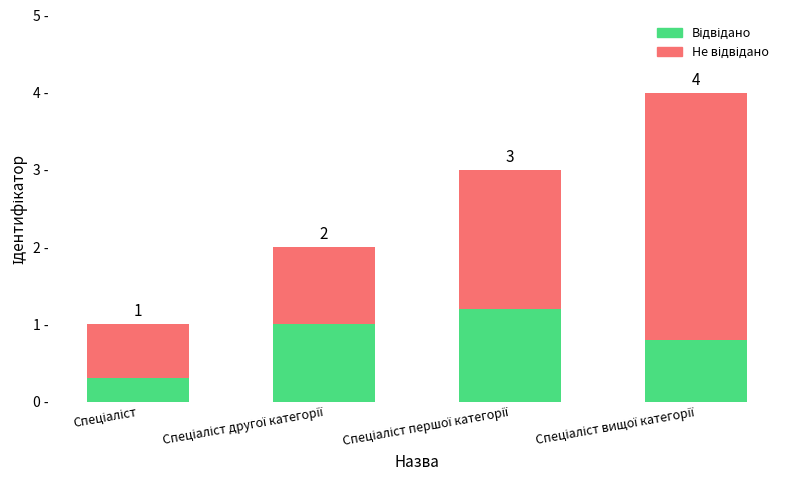

Which category has the highest value in the Відвідано series?

Спеціаліст першої категорії